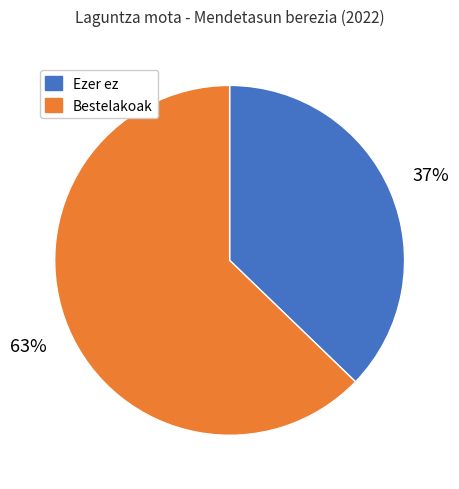

Does any single category account for the majority?

Yes